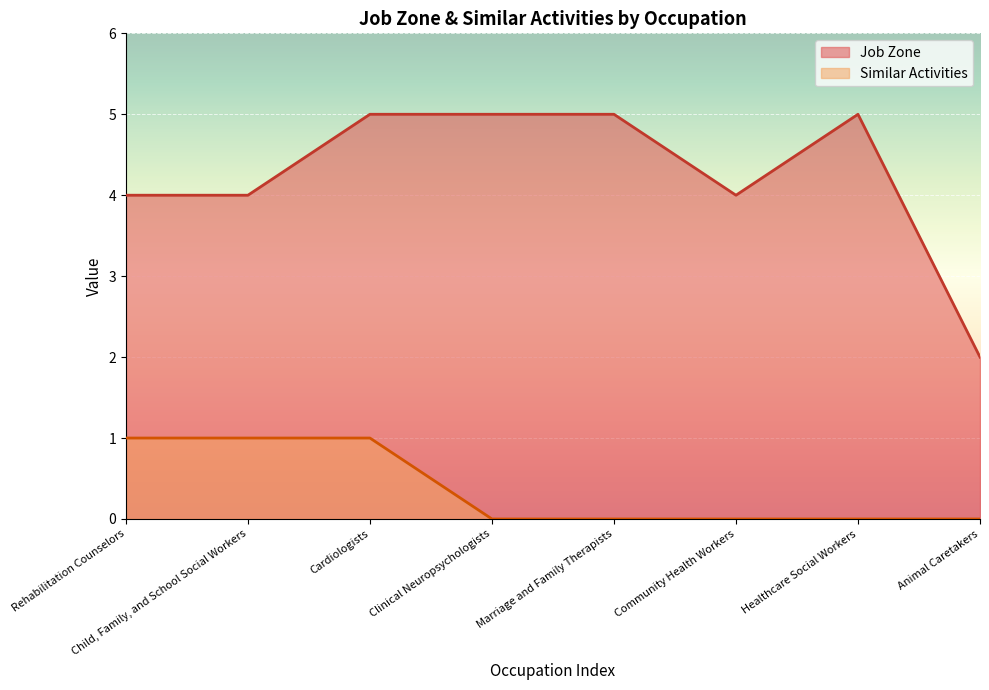

At which category is the sum across all series the highest?

Cardiologists